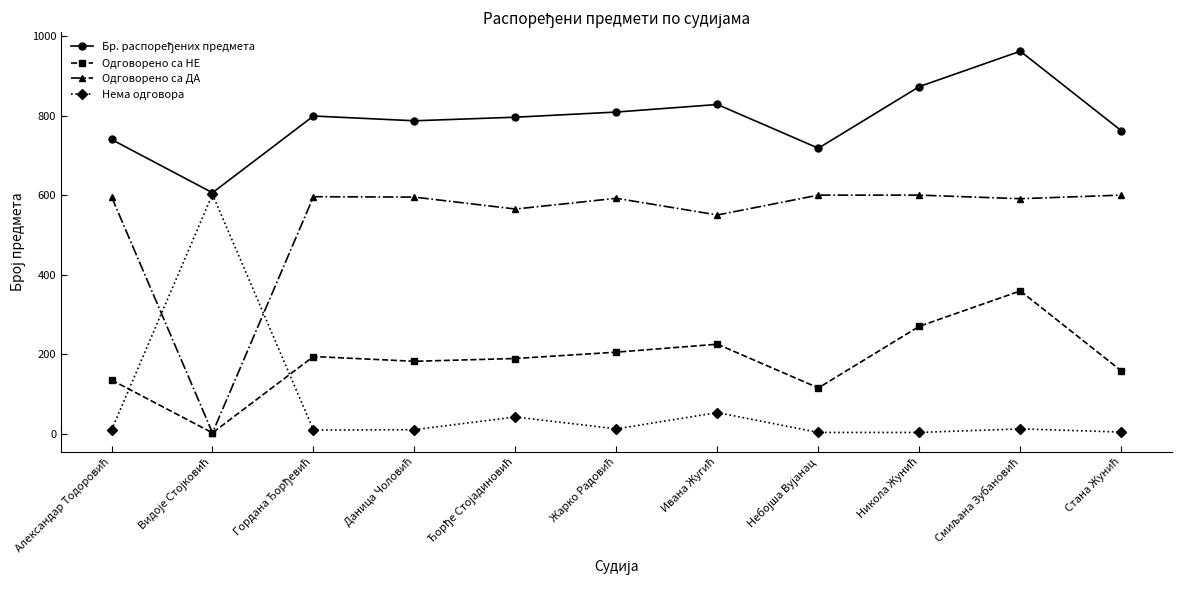

What is the maximum value for Одговорено са ДА?

600